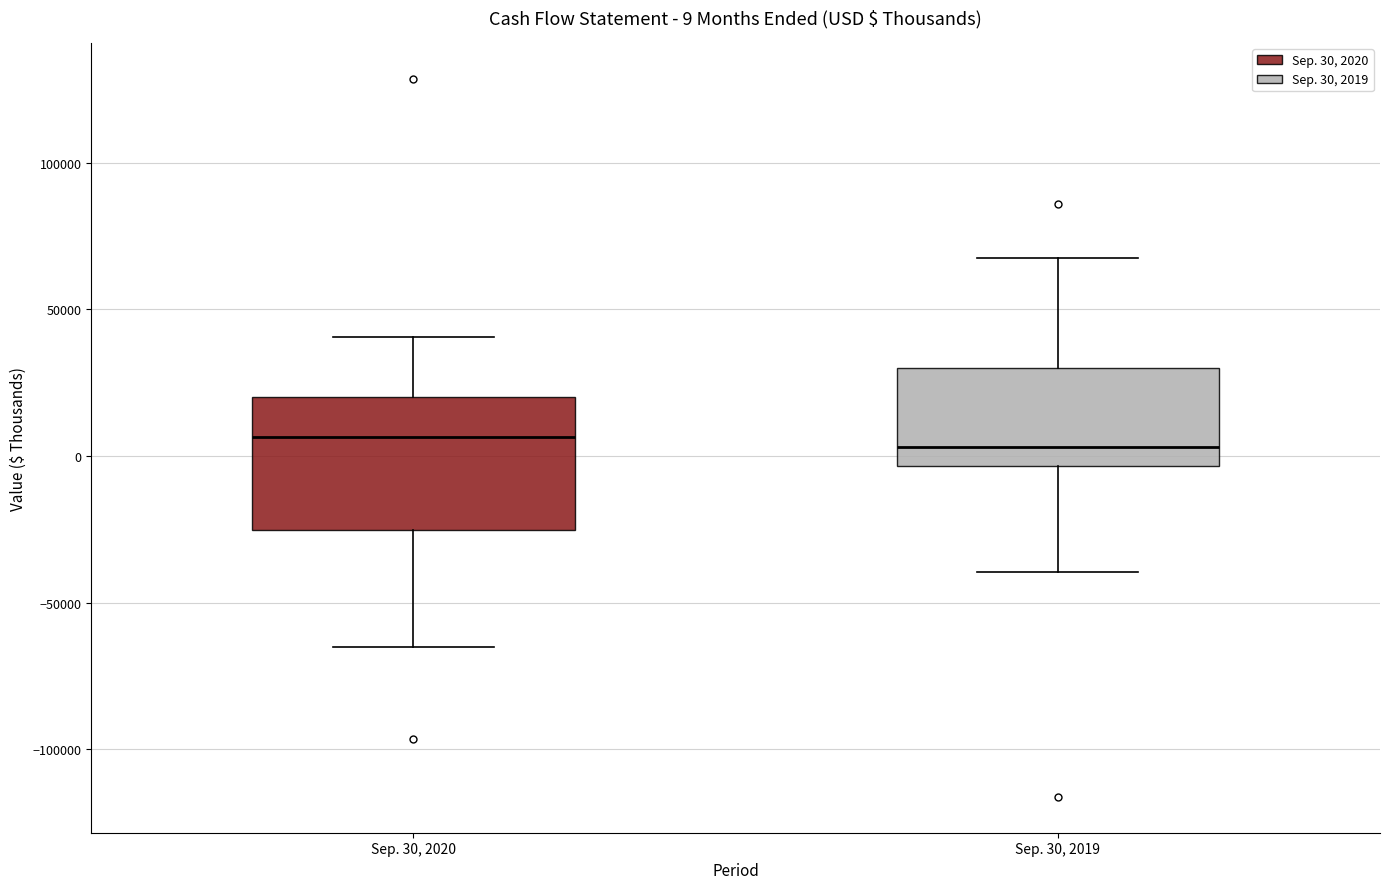

Which box is the tallest, from its lower edge to its upper edge?

Sep. 30, 2020